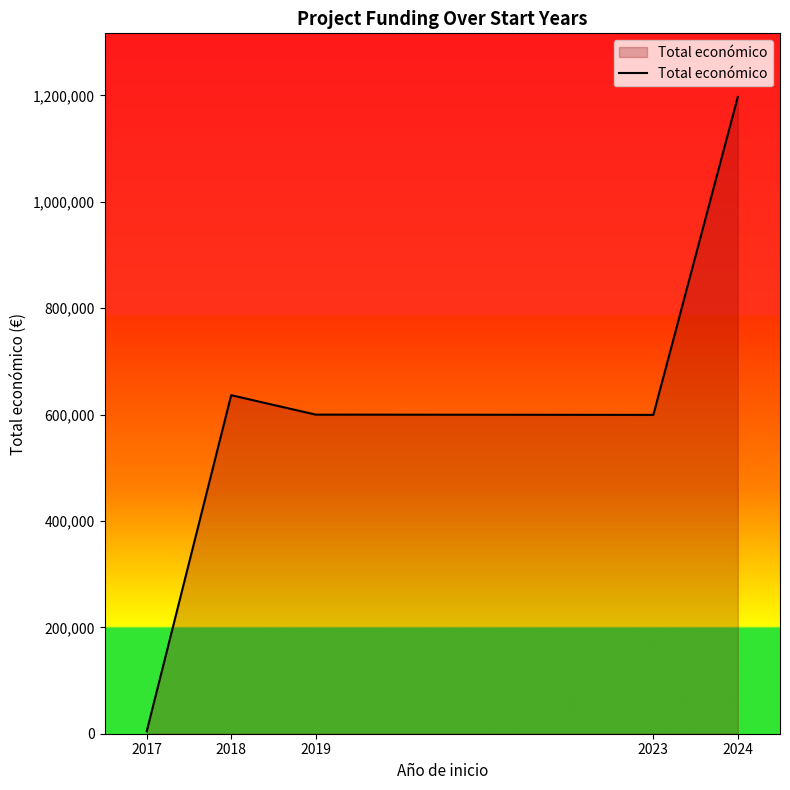

How many series are shown in this chart?

1